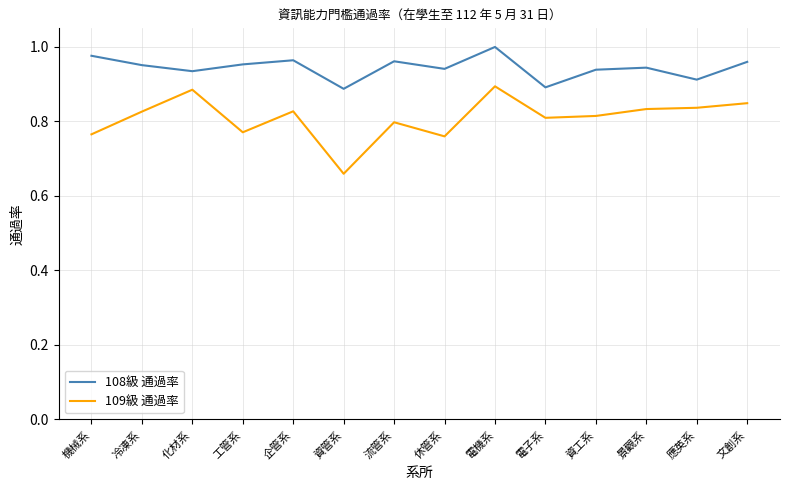

What position from the right is 工管系?

11